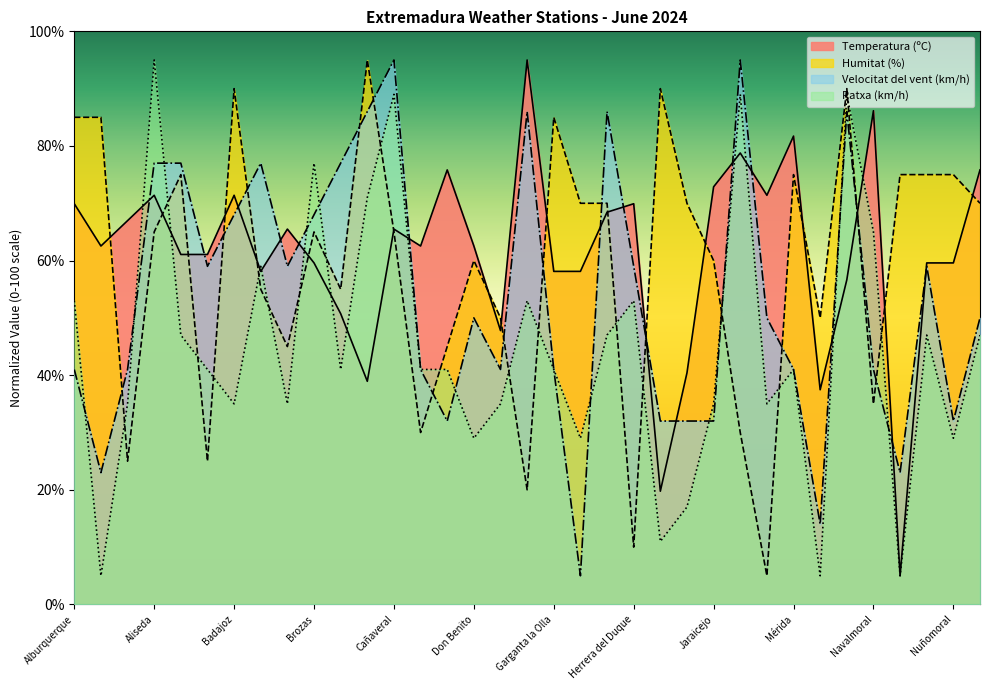

How many data points in Velocitat del vent (km/h) are above 50?

16